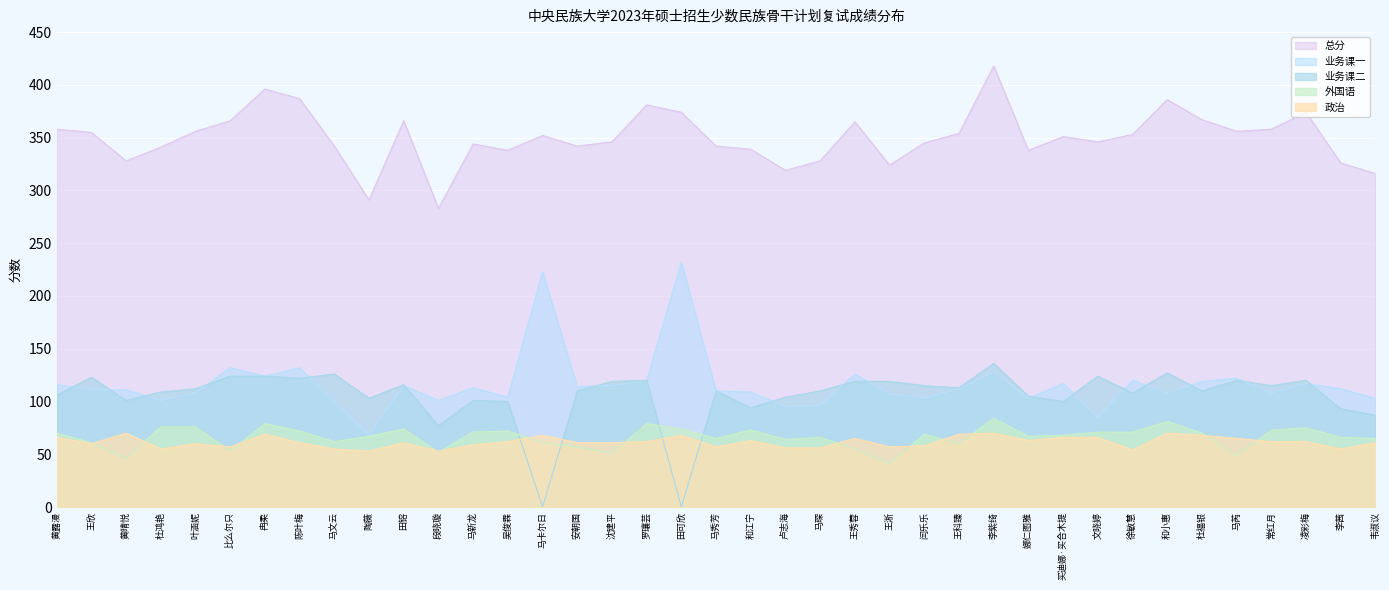

What is the approximate value of 外国语 at 马新龙?

71